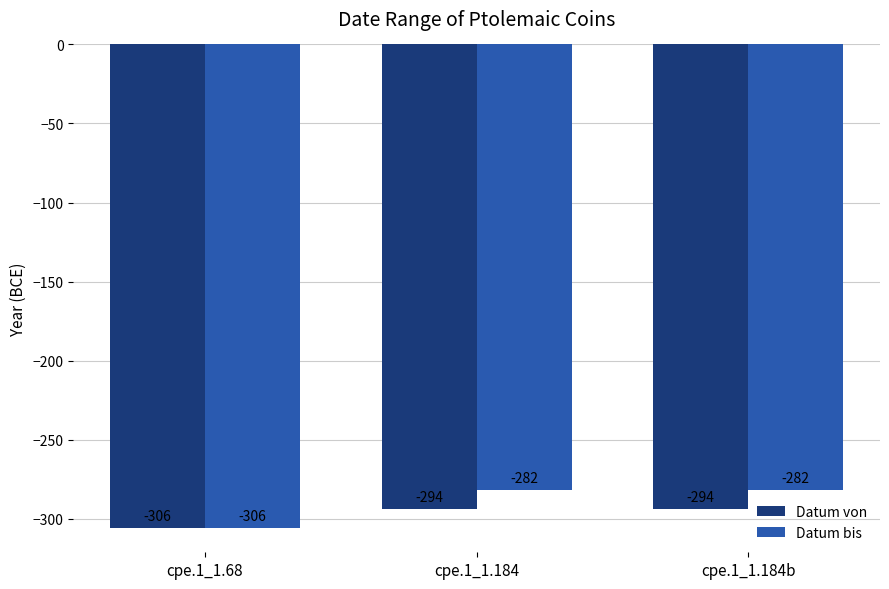

What is the highest value of the Datum bis series?

-282